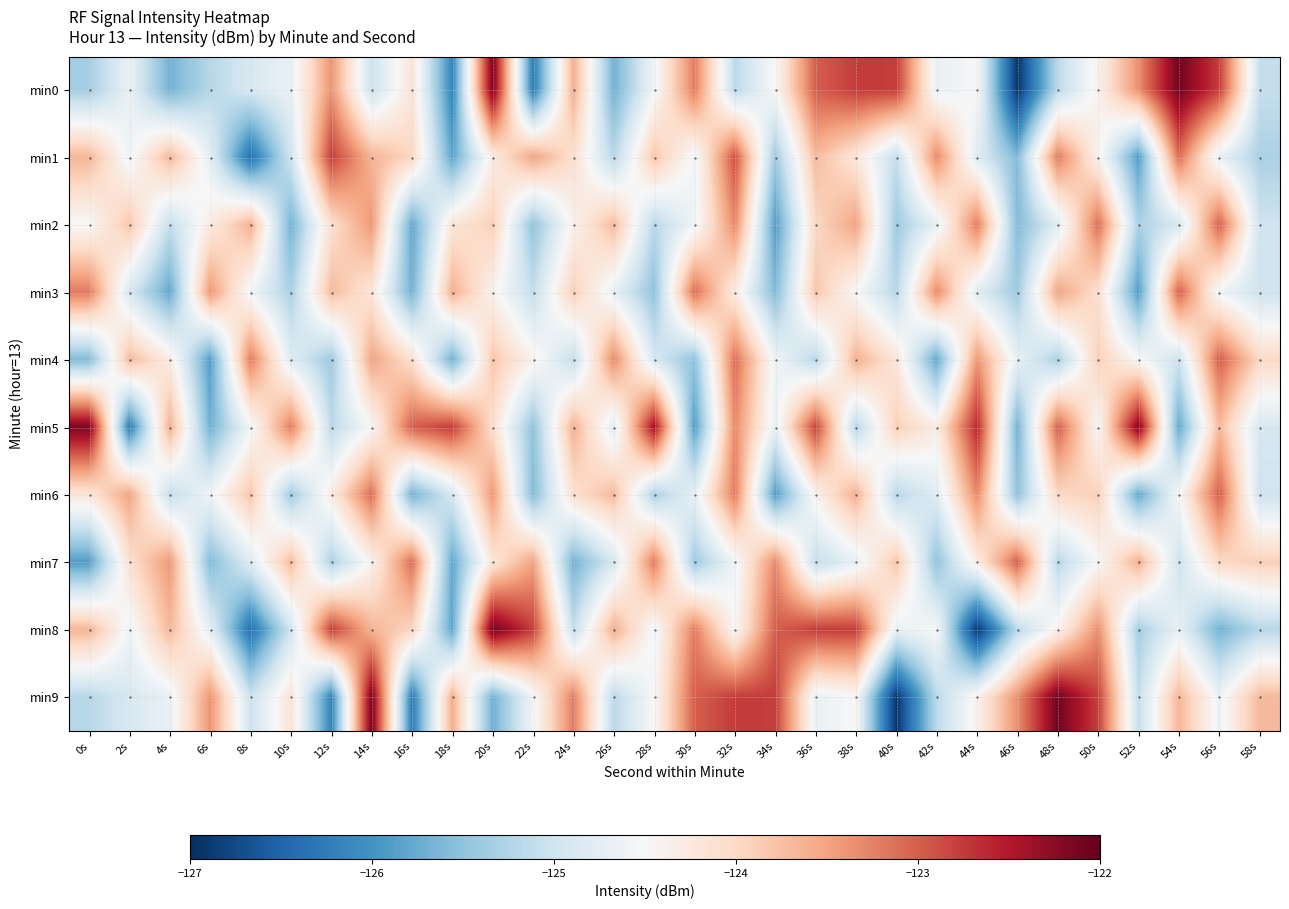

Which series changed the most between 26s and 56s?

min0